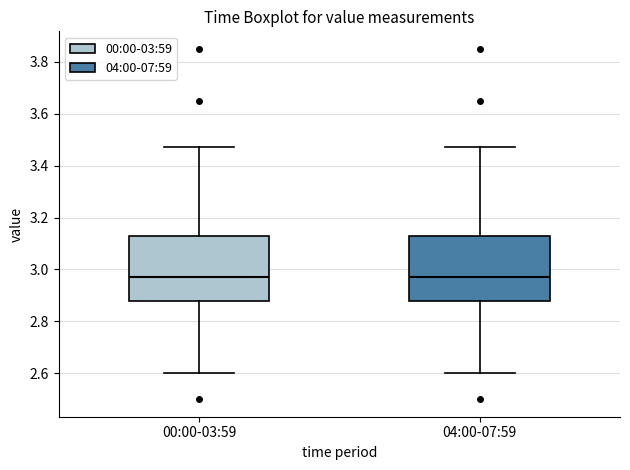

Reading left to right, transcribe this box plot: for each box, give where its median line is, the range the box spans, and where its two whiskers end, as read against the y-axis. The values are not printed on the chart, so give them approximately, as read against the axis.

00:00-03:59: median 2.98, box 2.88 to 3.14, whiskers 2.60 to 3.48
04:00-07:59: median 2.98, box 2.88 to 3.14, whiskers 2.60 to 3.48